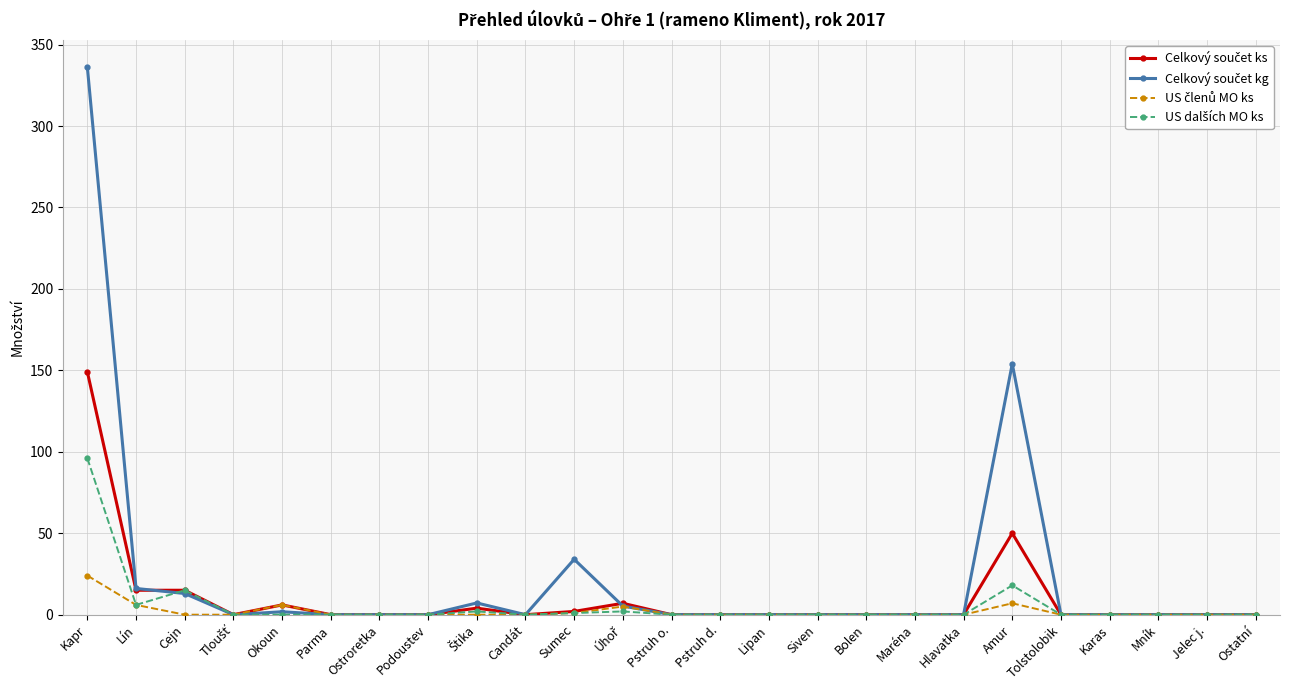

Does the chart have visible grid lines?

Yes